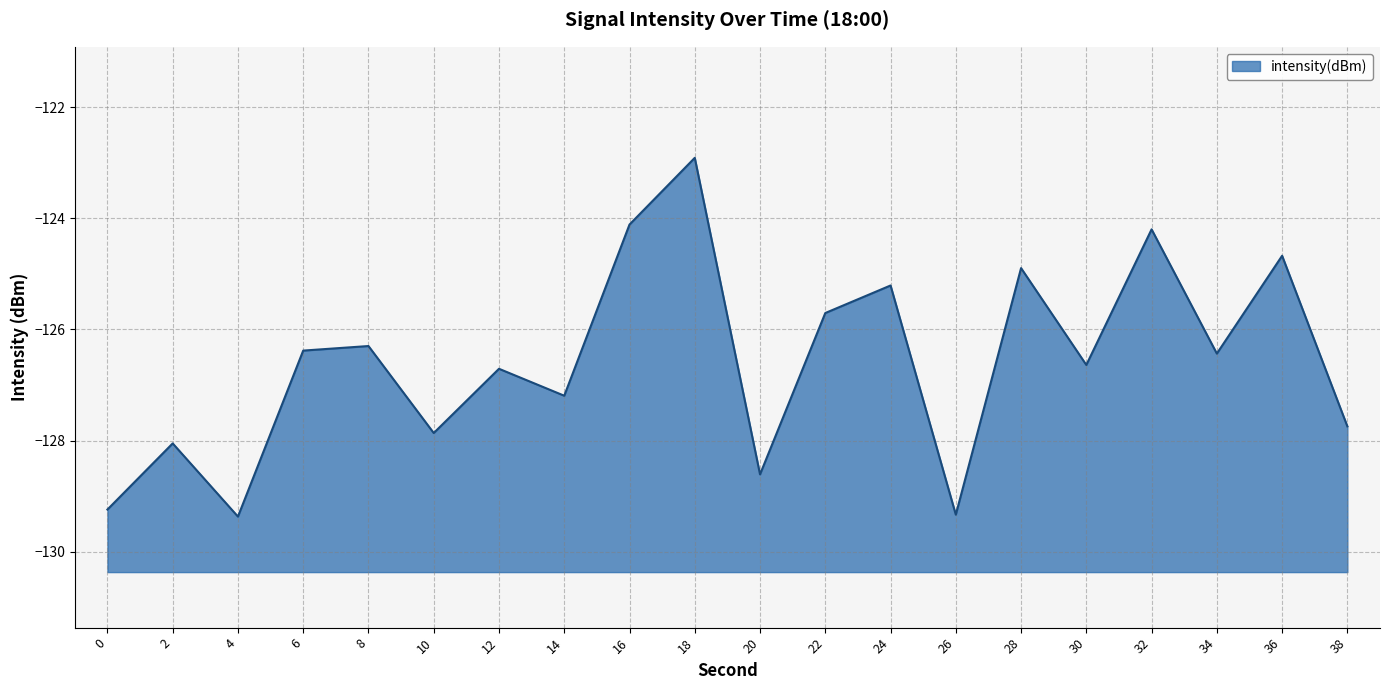

List the labels in order of value, largest first.

18, 16, 32, 36, 28, 24, 22, 8, 6, 34, 30, 12, 14, 38, 10, 2, 20, 0, 26, 4